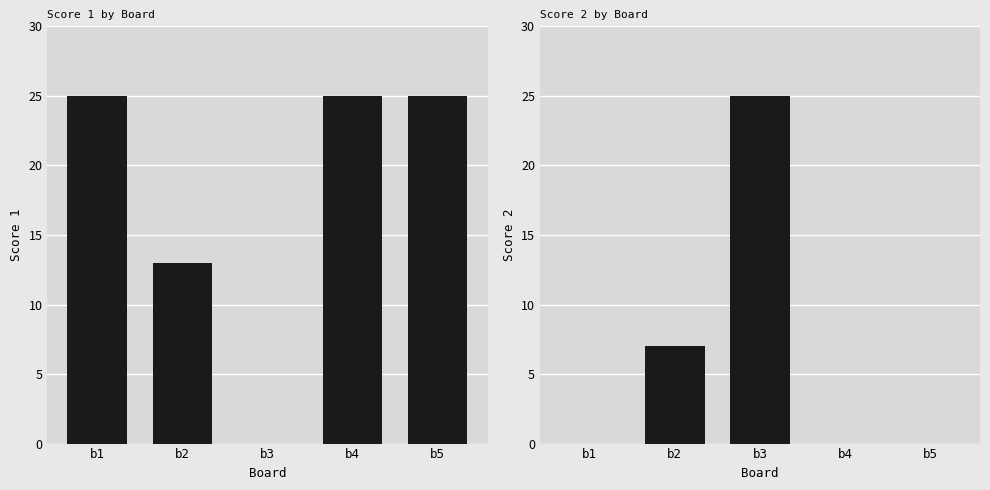

Reading left to right, list all the values displayed in this chart.

Score 1: 25	13	0	25	25
Score 2: 0	7	25	0	0